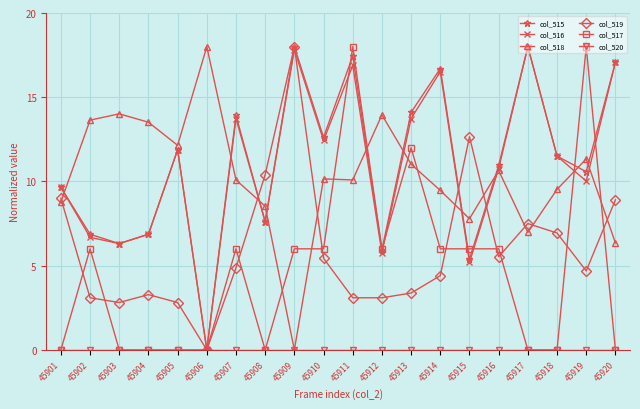

Which series changed the most between 45908 and 45910?

col_517